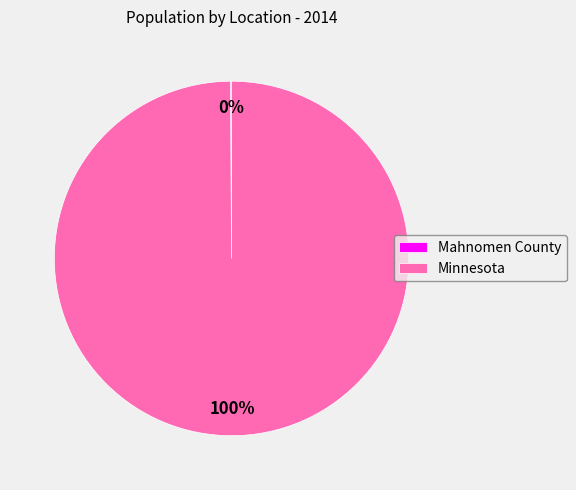

True or false: Minnesota accounts for 100% of the total.

True